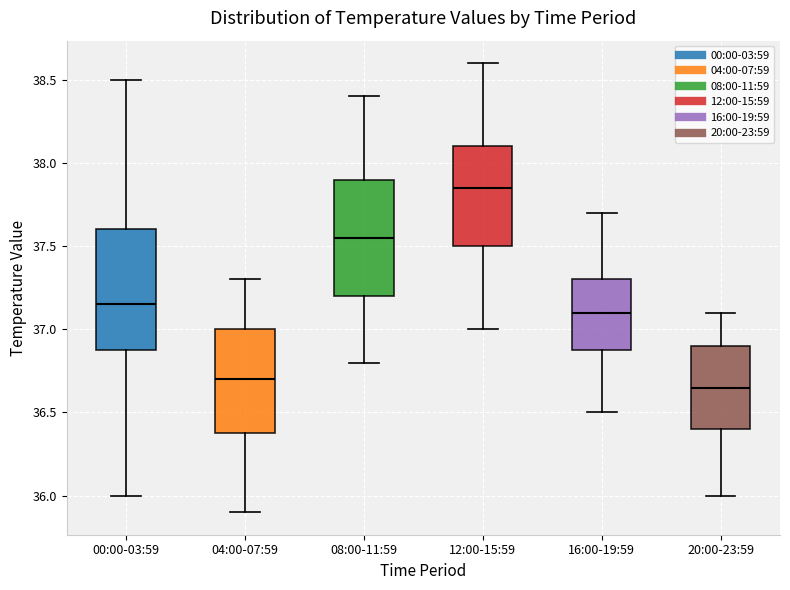

Where does the upper whisker of the box for 08:00-11:59 end on the y-axis? The values are not printed on the chart, so give them approximately, as read against the axis.

38.40